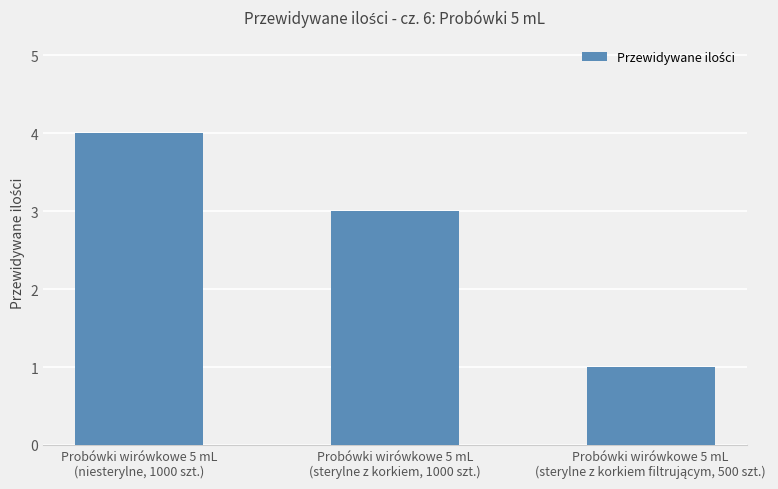

What is the smallest value displayed?

1